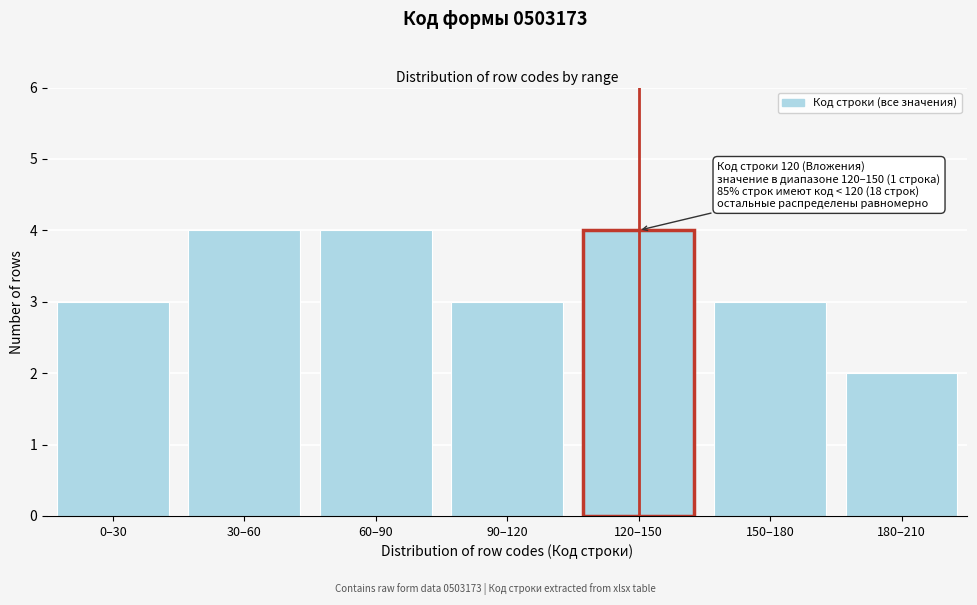

Reading left to right, what are all the values shown in this chart?

0–30=3	30–60=4	60–90=4	90–120=3	120–150=4	150–180=3	180–210=2